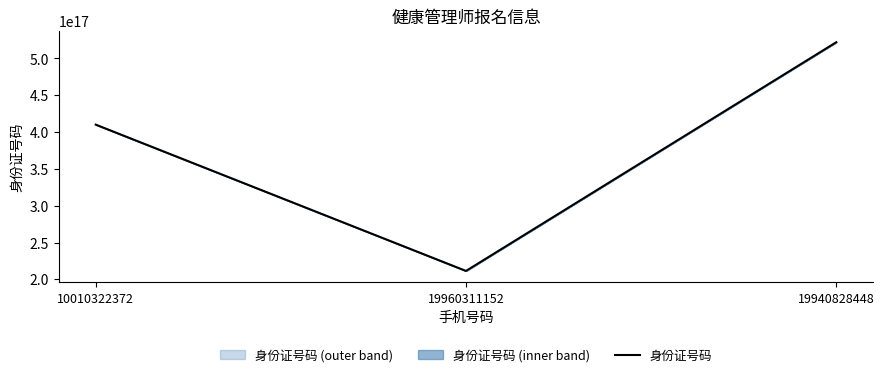

The value at 19960311152 is 211422199603111520. True or false?

True